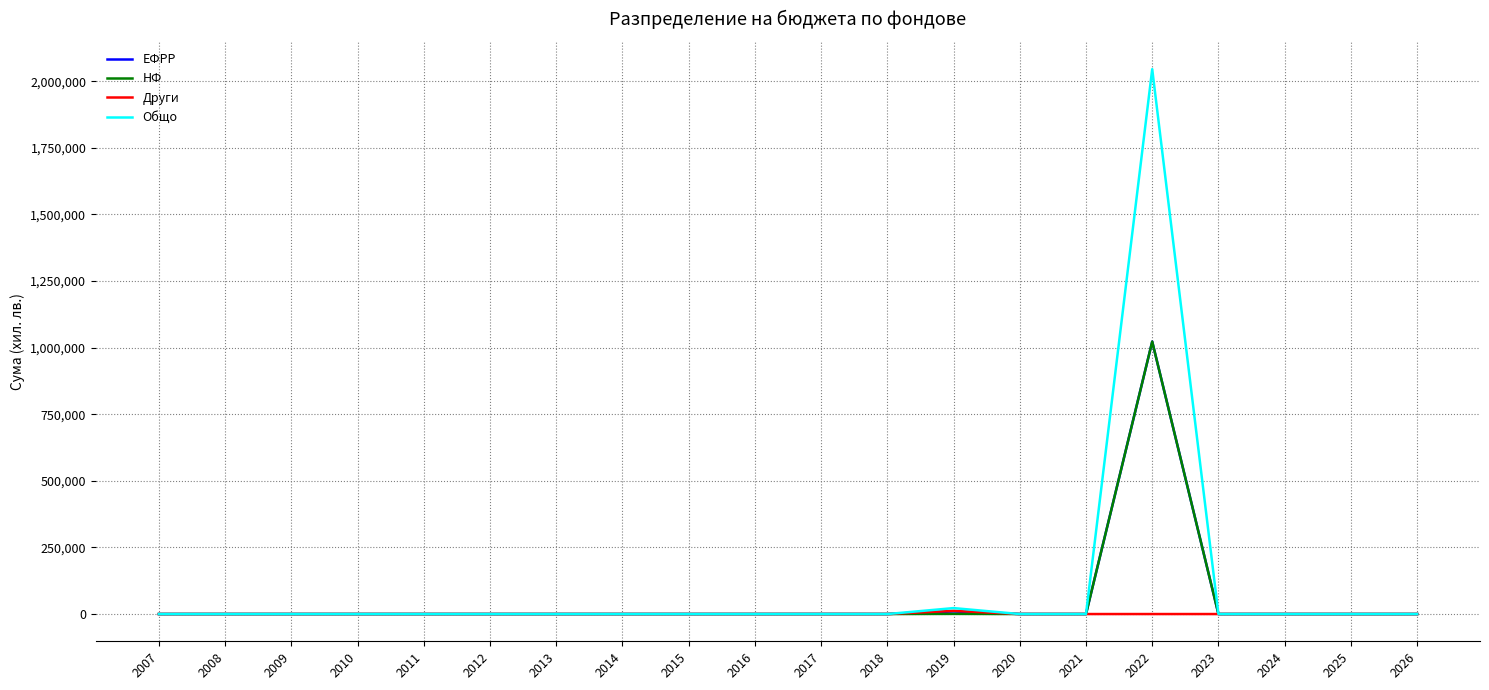

At which category is the sum across all series the highest?

2022